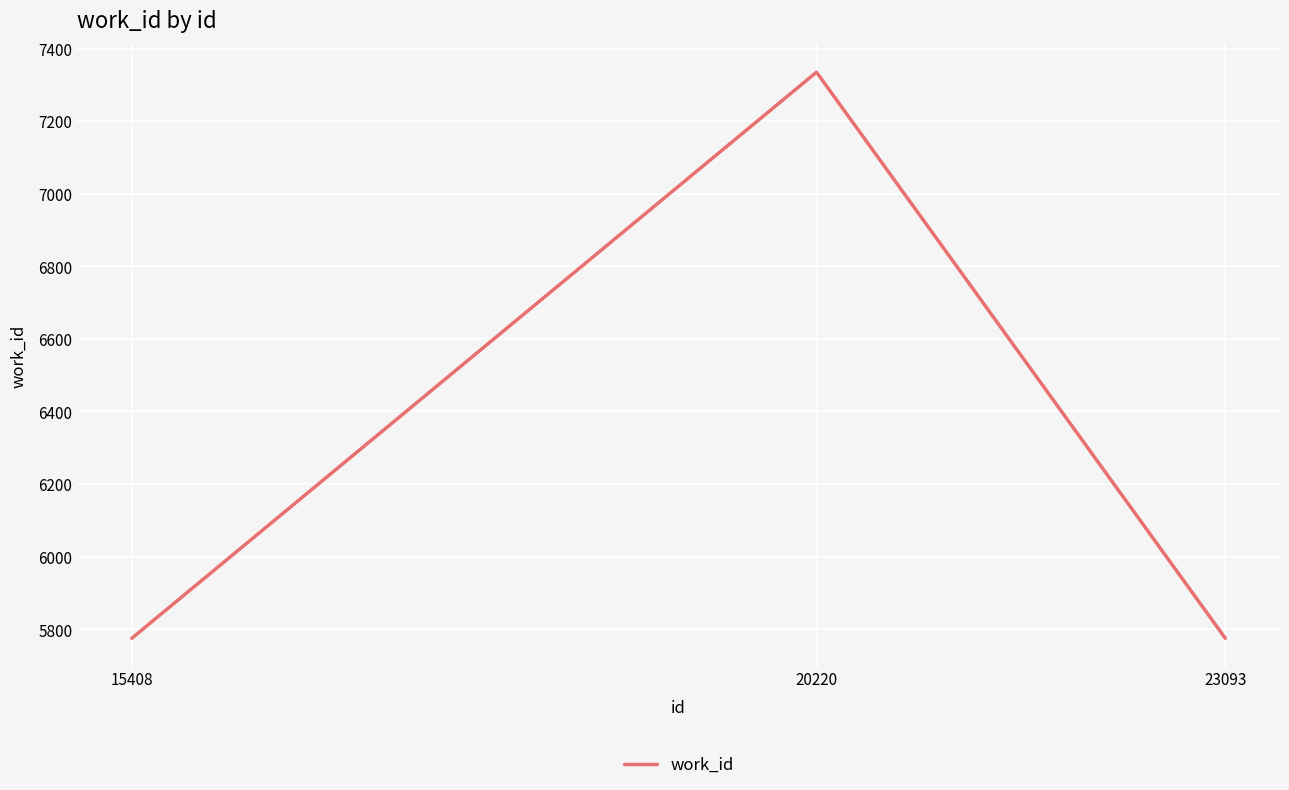

Is this an area chart (filled region under the line)?

No